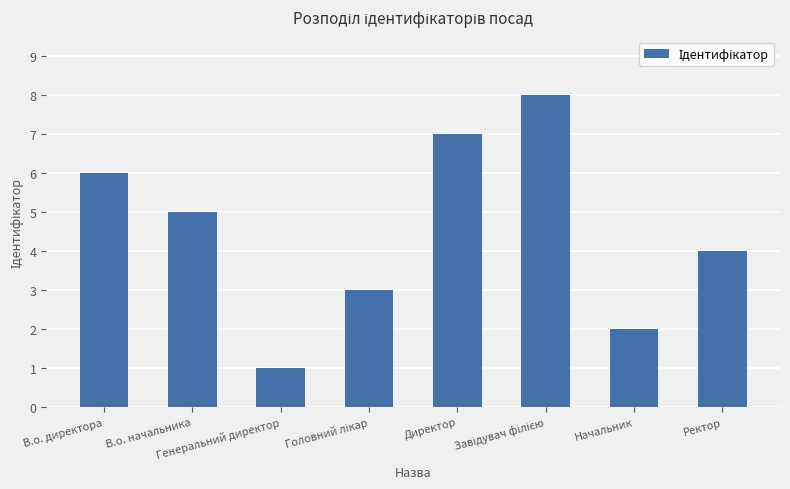

Reading right to left, transcribe all the data shown in this chart.

4	2	8	7	3	1	5	6